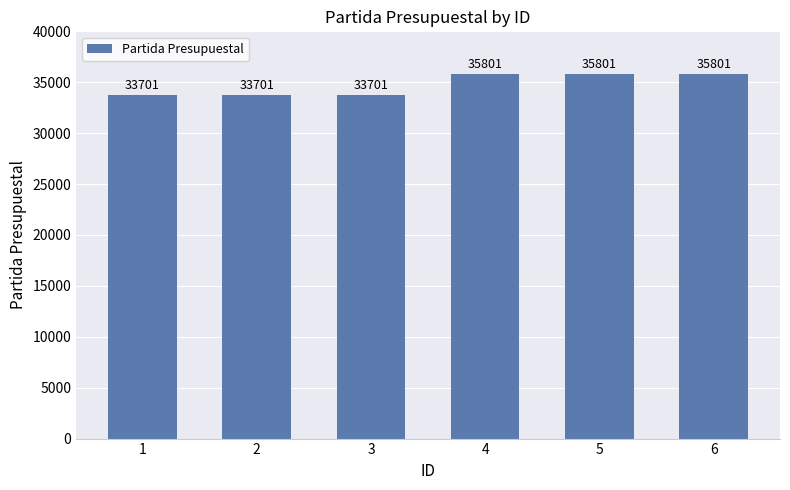

What is the sum of all values?

208506